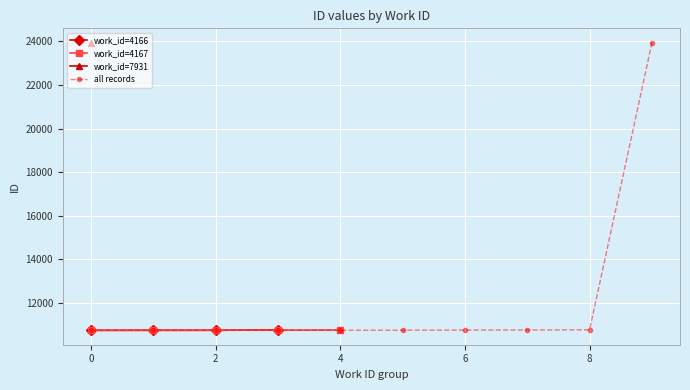

What is the highest value of the all records series?

23942